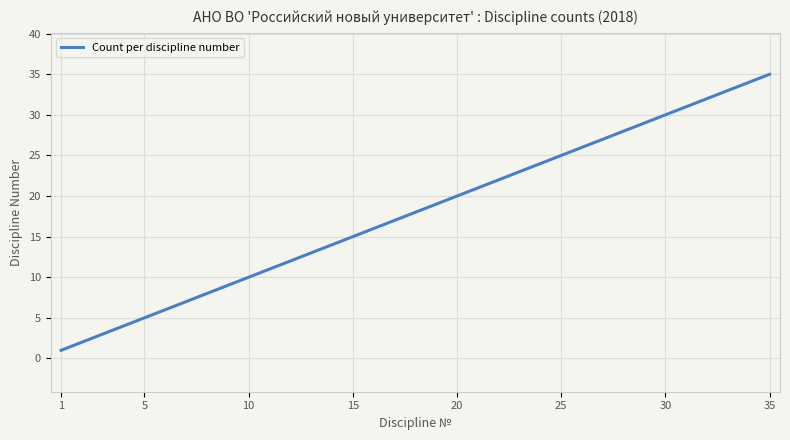

What is the greatest value displayed?

35.0